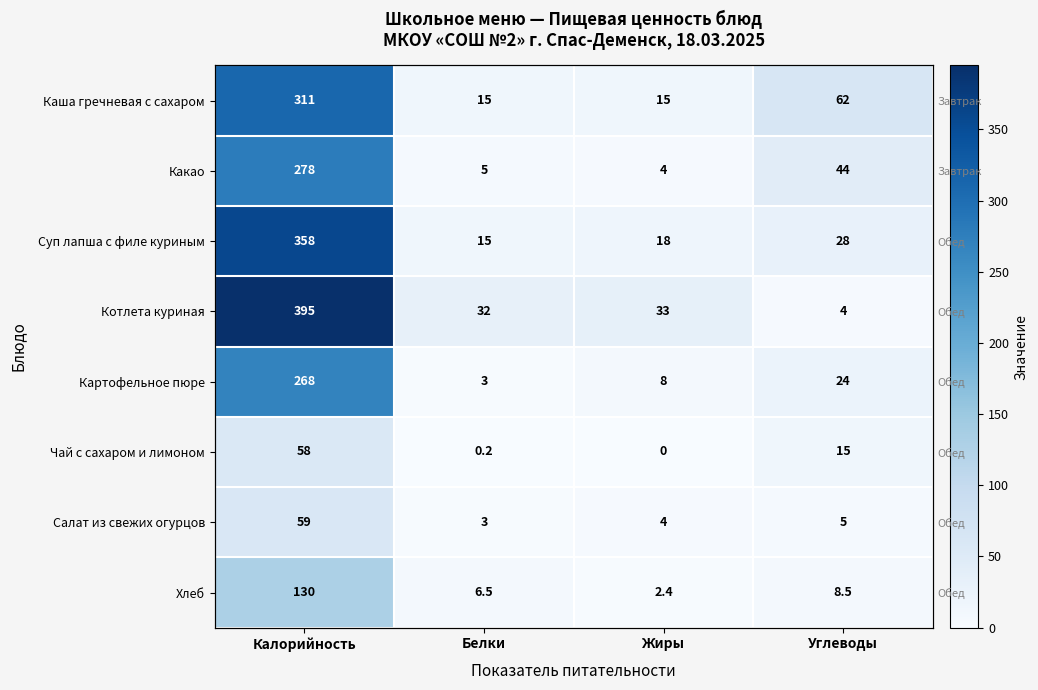

Which series has the widest spread of values?

Котлета куриная